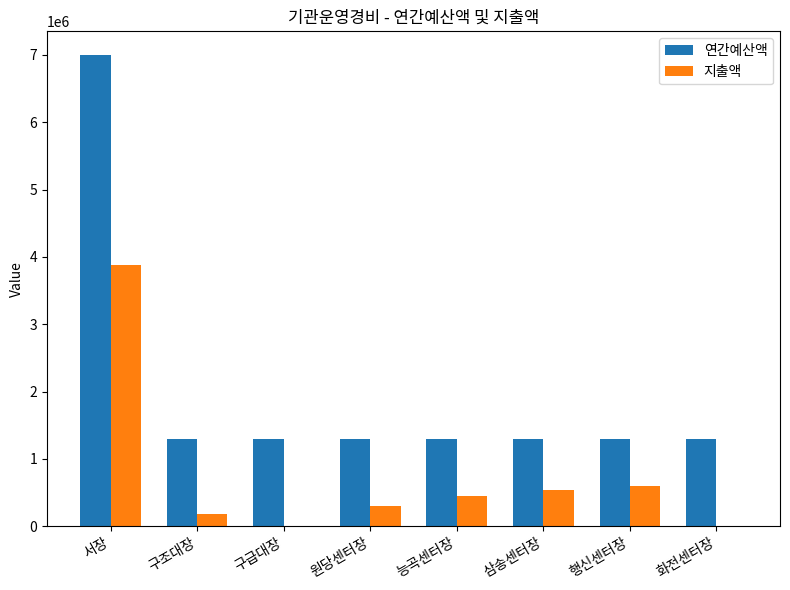

At which category is the sum across all series the highest?

서장